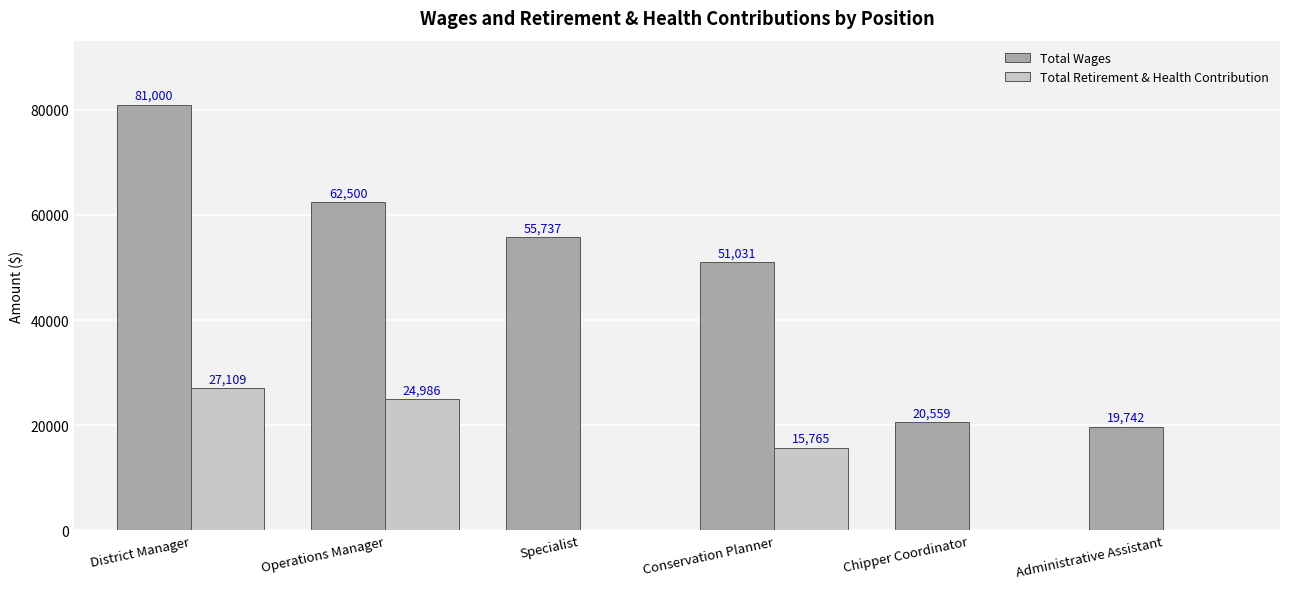

What is the sum of the Total Retirement & Health Contribution values at Administrative Assistant and District Manager?

27109